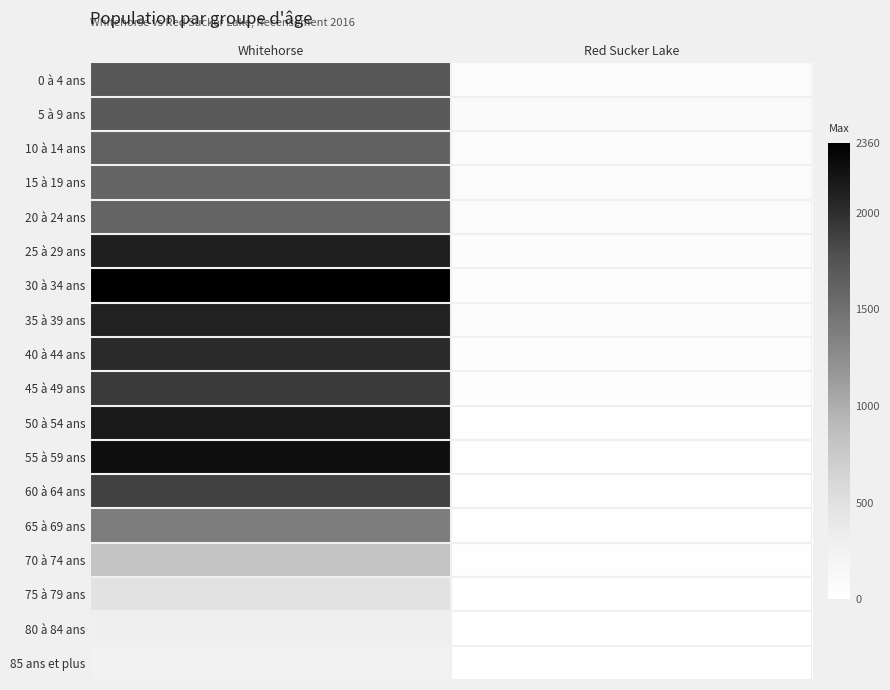

At which category is the sum across all series the highest?

Whitehorse